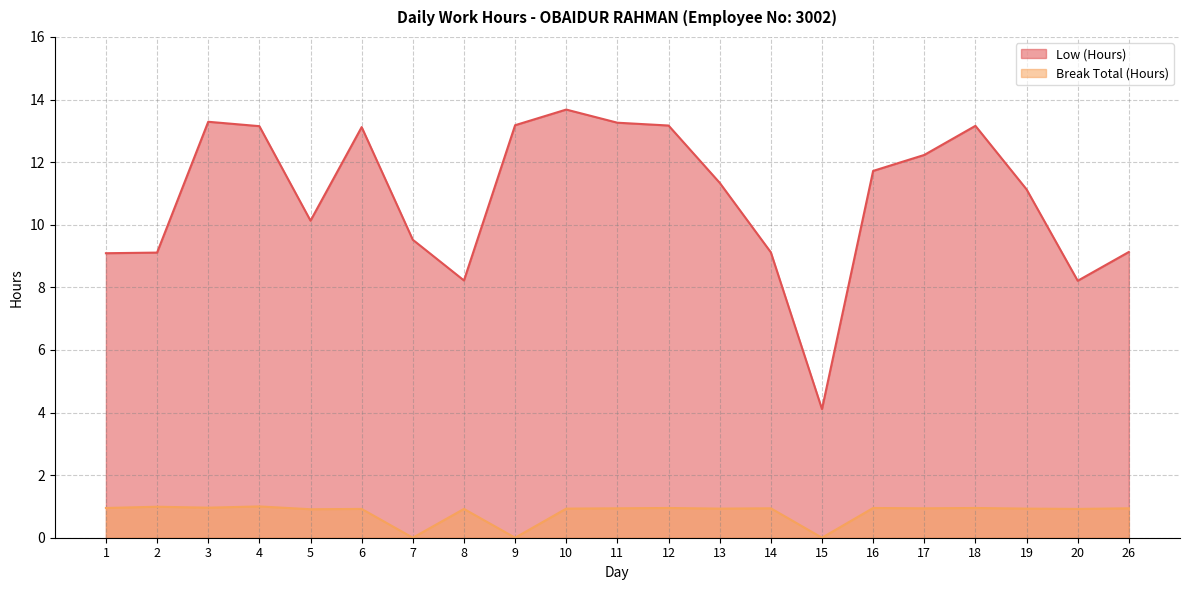

Which series has the largest total across all categories?

Low (Hours)